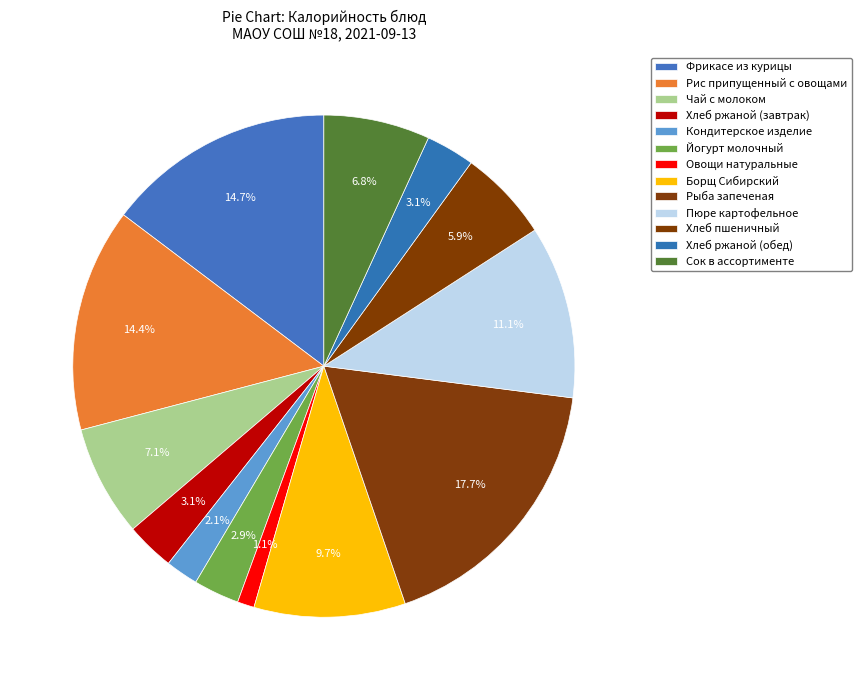

Does Рис припущенный с овощами represent more than half of the total?

No